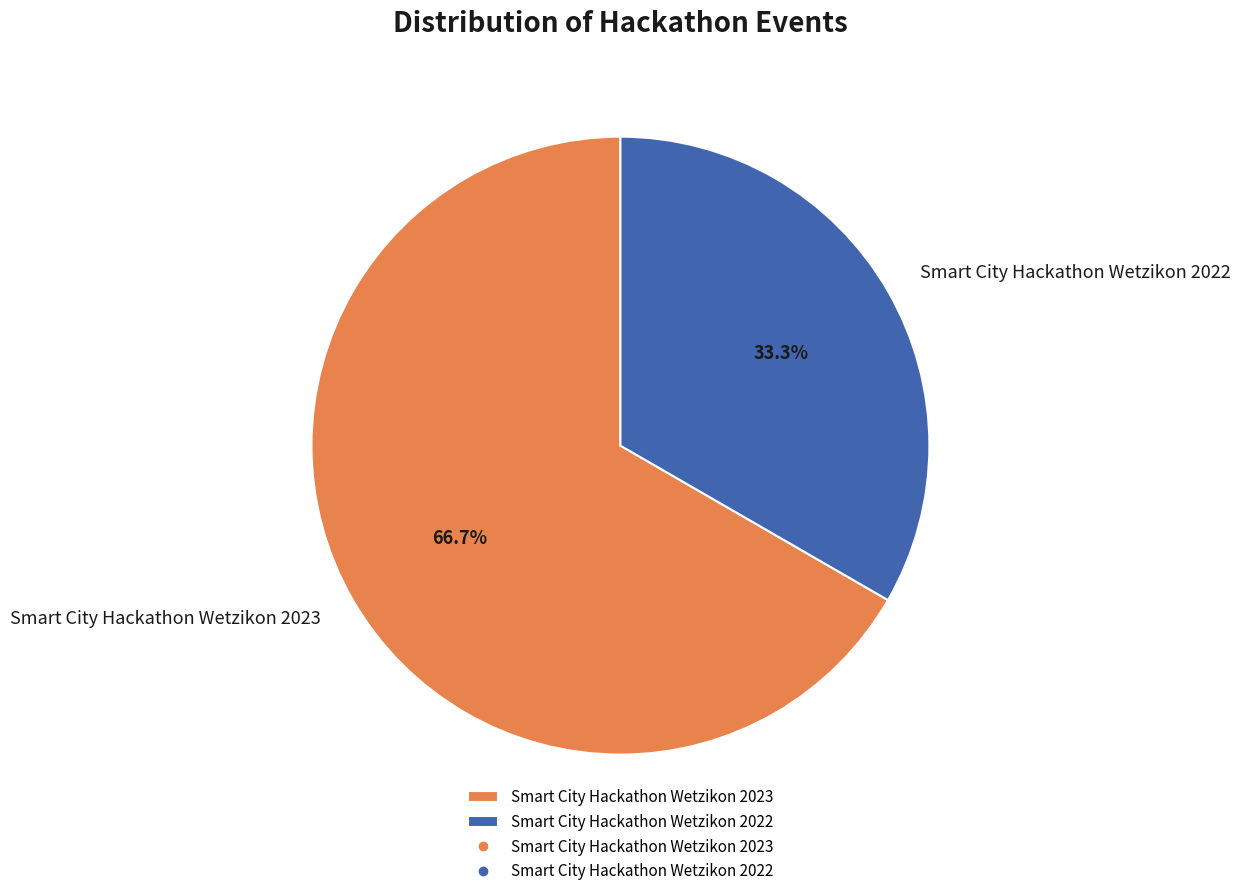

Is it true that Smart City Hackathon Wetzikon 2022 is 33% of the pie?

True